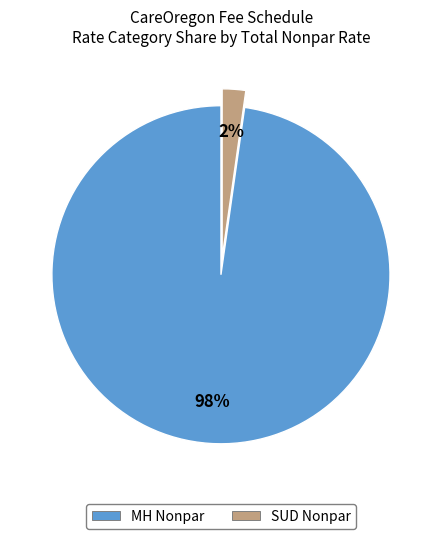

Is there a majority slice in this chart?

Yes